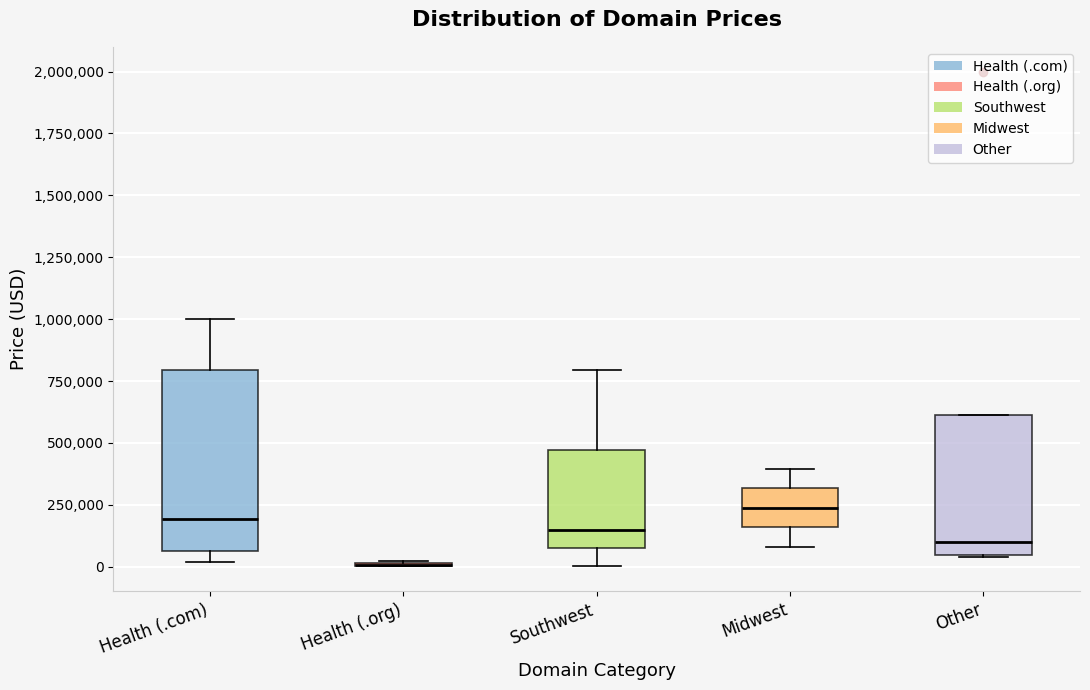

Comparing the boxes themselves (not the whiskers), which one is the tallest?

Health (.com)